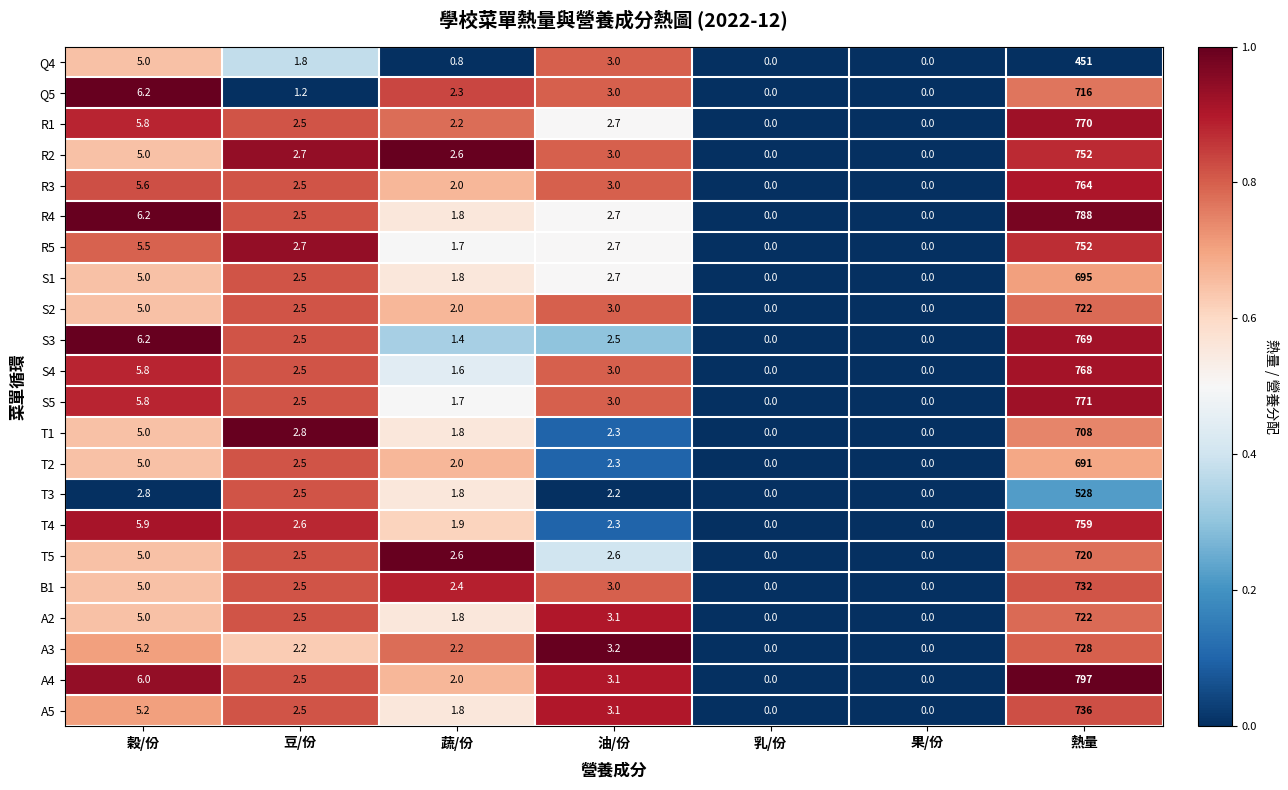

Which series has the widest spread of values?

A4